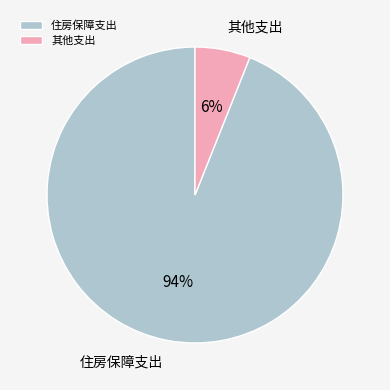

How many segments does this pie chart have?

2